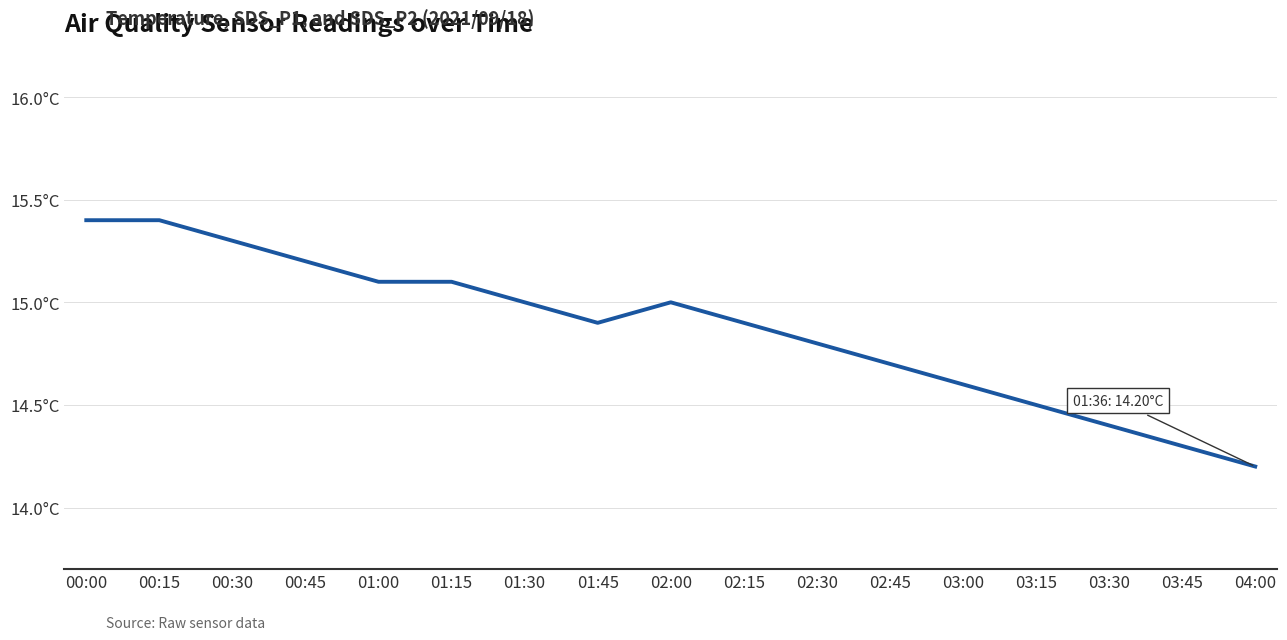

What is the label of the 17th point from the left?

04:00